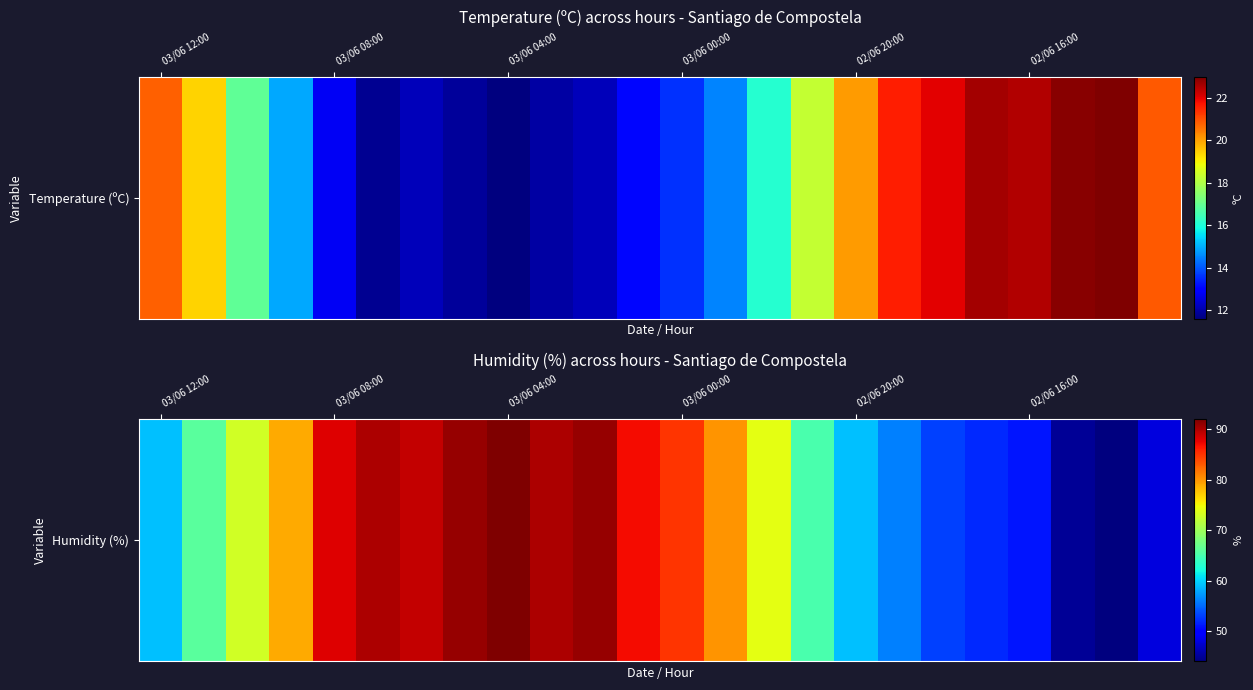

What is the sum of the values at 18 and 22?

97